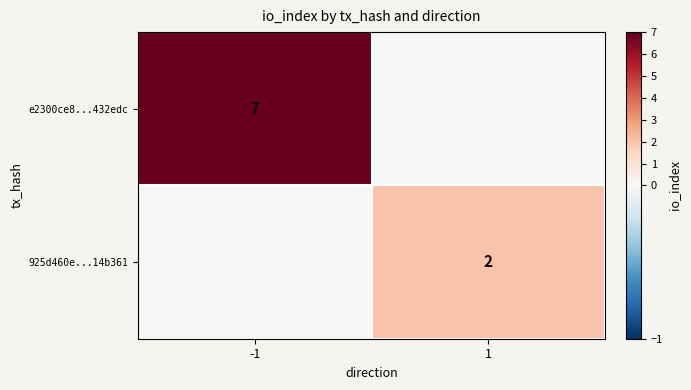

Is the value of 925d460e...14b361 at 1 greater than the value of e2300ce8...432edc at -1?

No